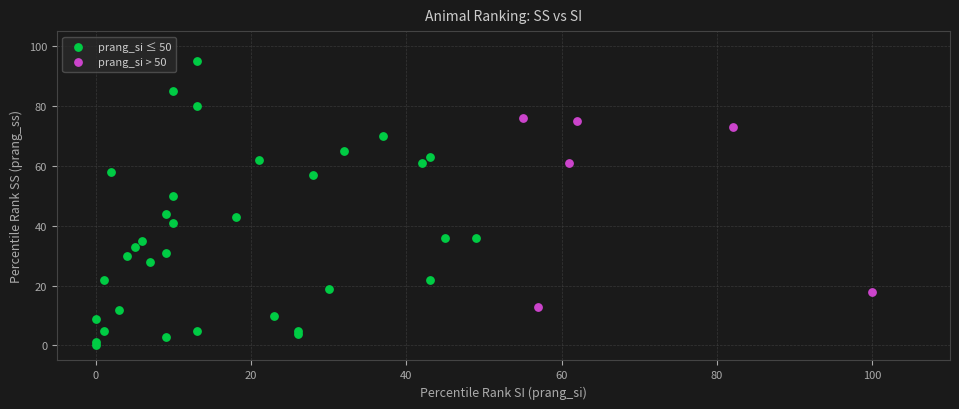

Which series has the largest Y range (max minus min)?

prang_si ≤ 50